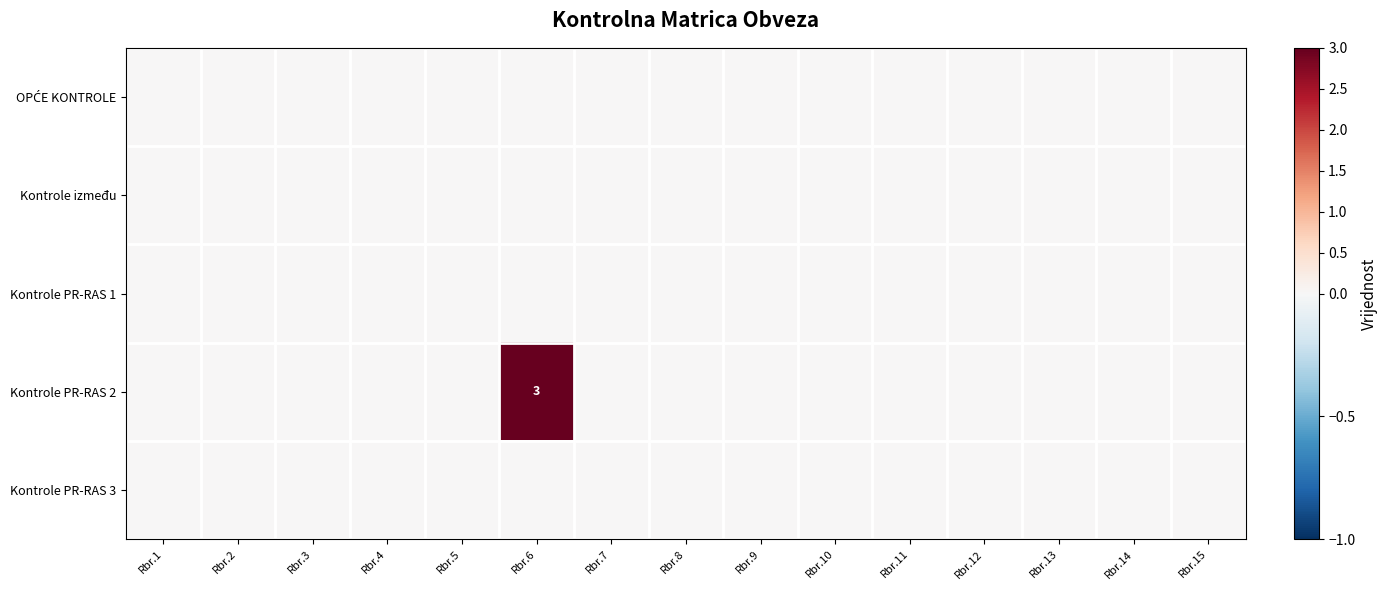

At which category does the chart reach its peak across all series?

Rbr.6